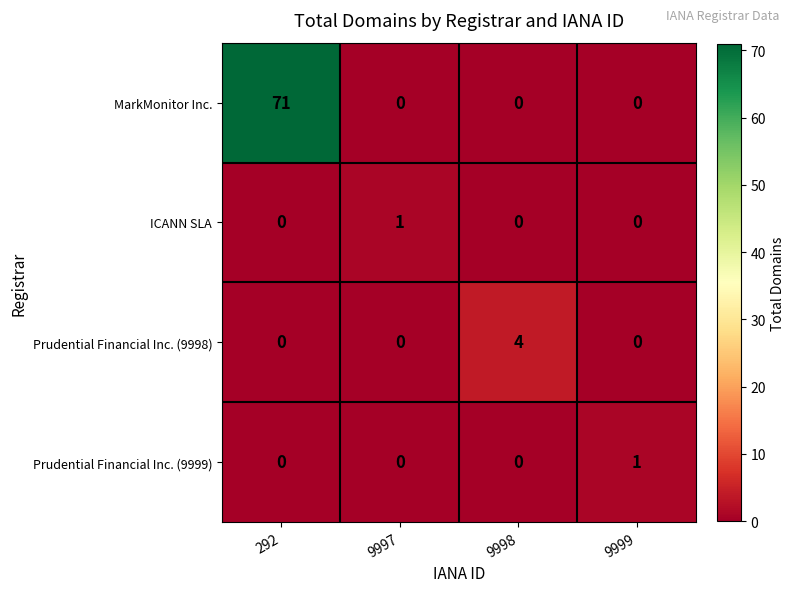

What is the greatest value displayed?

71